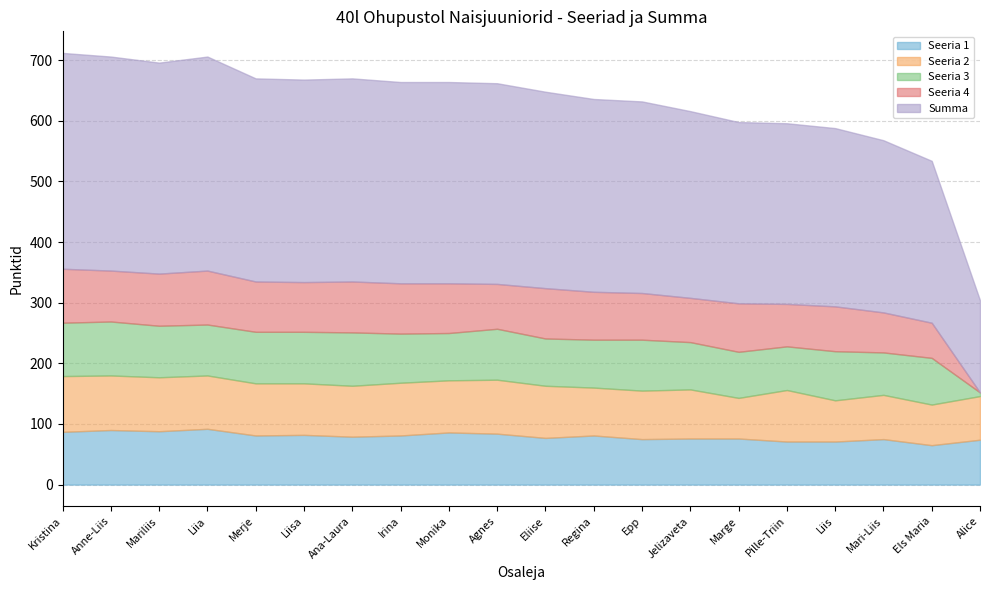

What is the value of the Summa point at the 17th from the left?

294